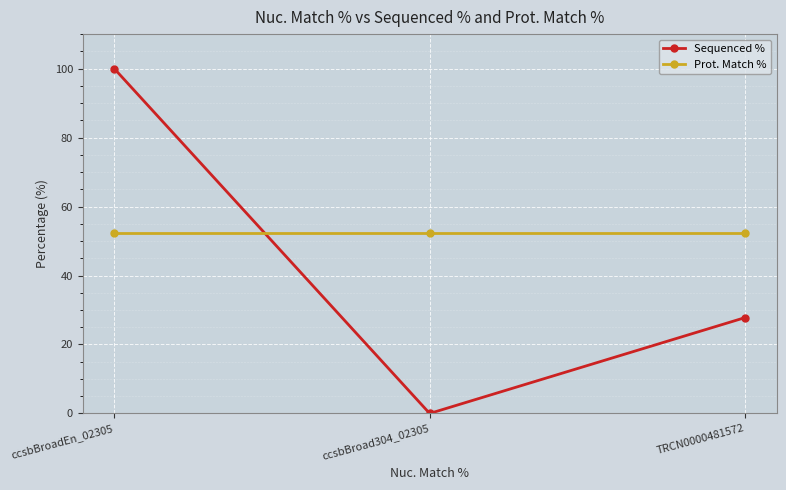

How many data points in Sequenced % are above 27?

2